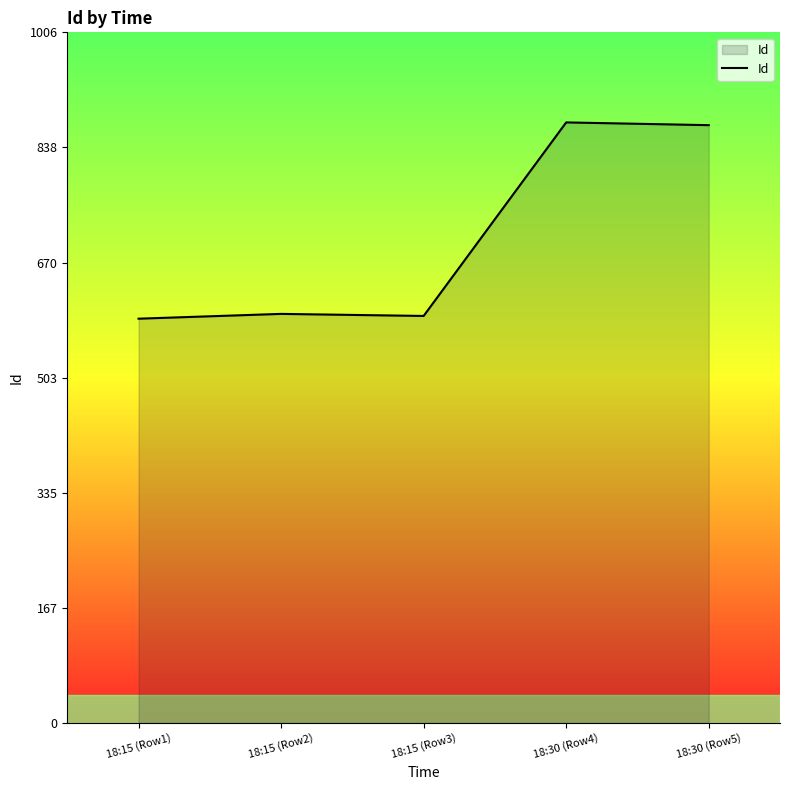

What is the minimum value shown in the chart?

589